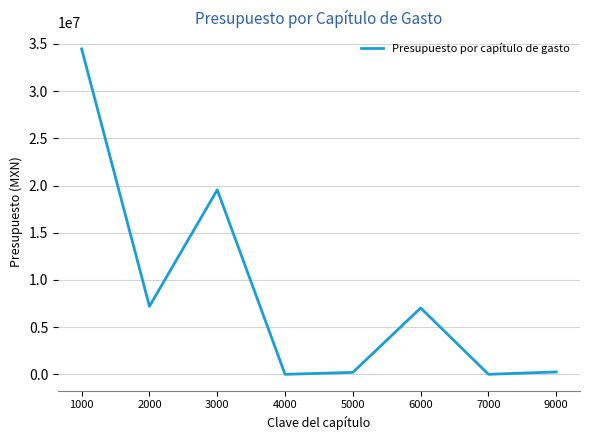

Does the chart have visible grid lines?

Yes